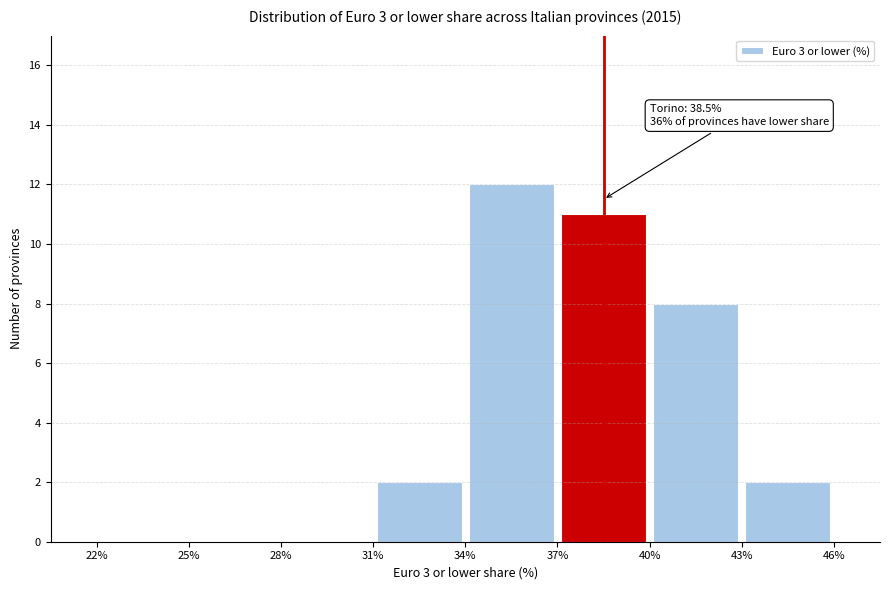

Over which range of the x-axis is the bar tallest?

34% to 37%